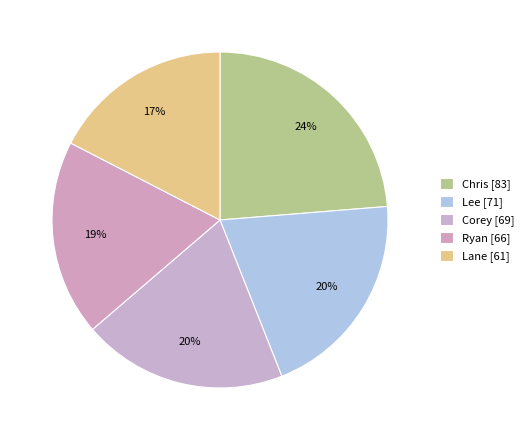

True or false: Chris accounts for 24% of the total.

True